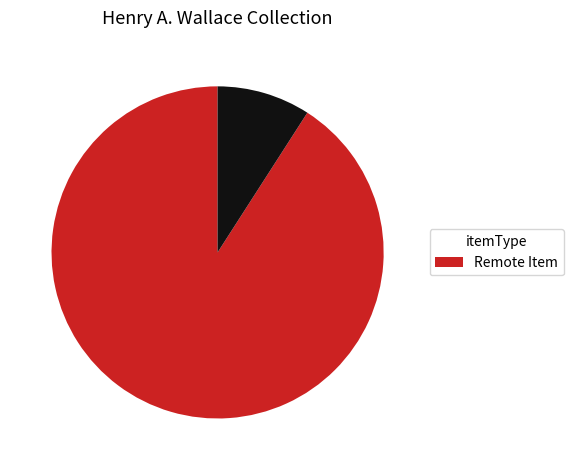

How many segments does this pie chart have?

2